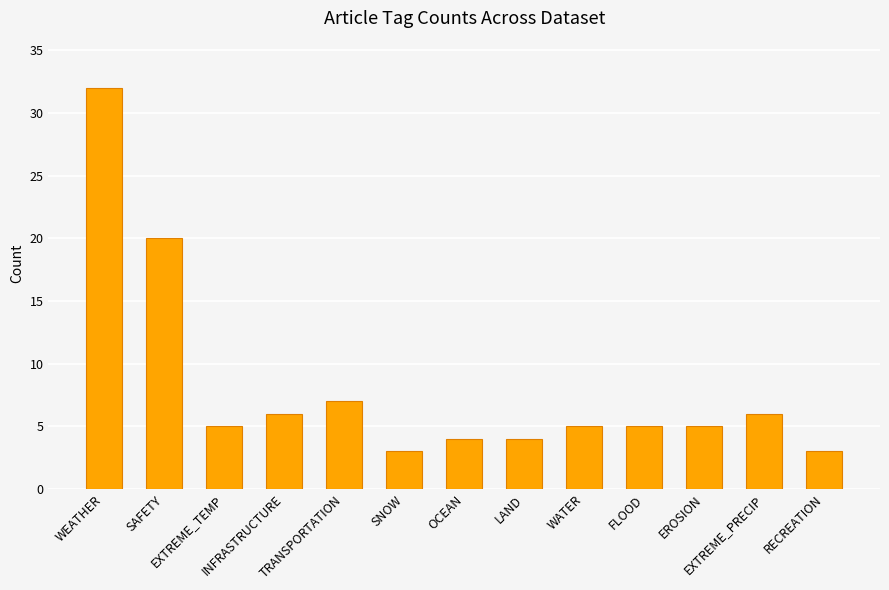

What is the smallest value displayed?

3